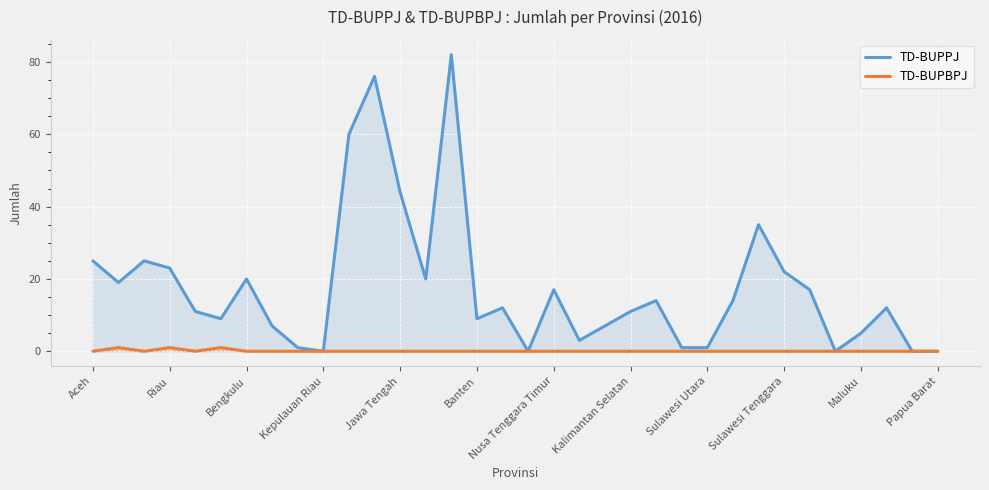

The TD-BUPPJ series shows 17 at Nusa Tenggara Timur. True or false?

True